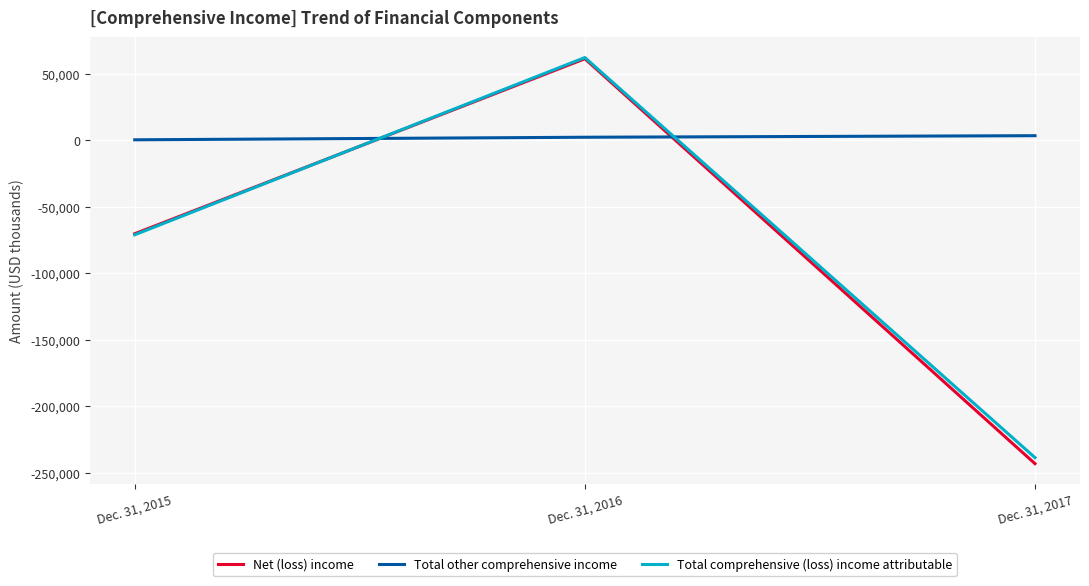

What is the sum of all Total other comprehensive income values?

5875